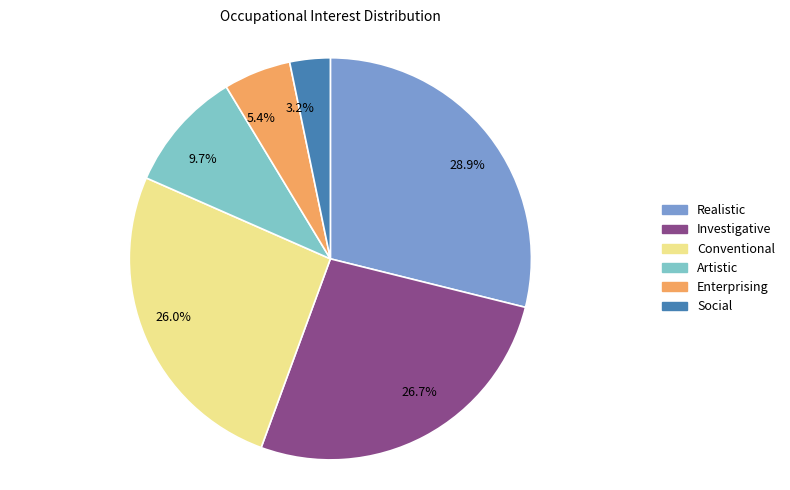

Count the number of slices in the pie.

6